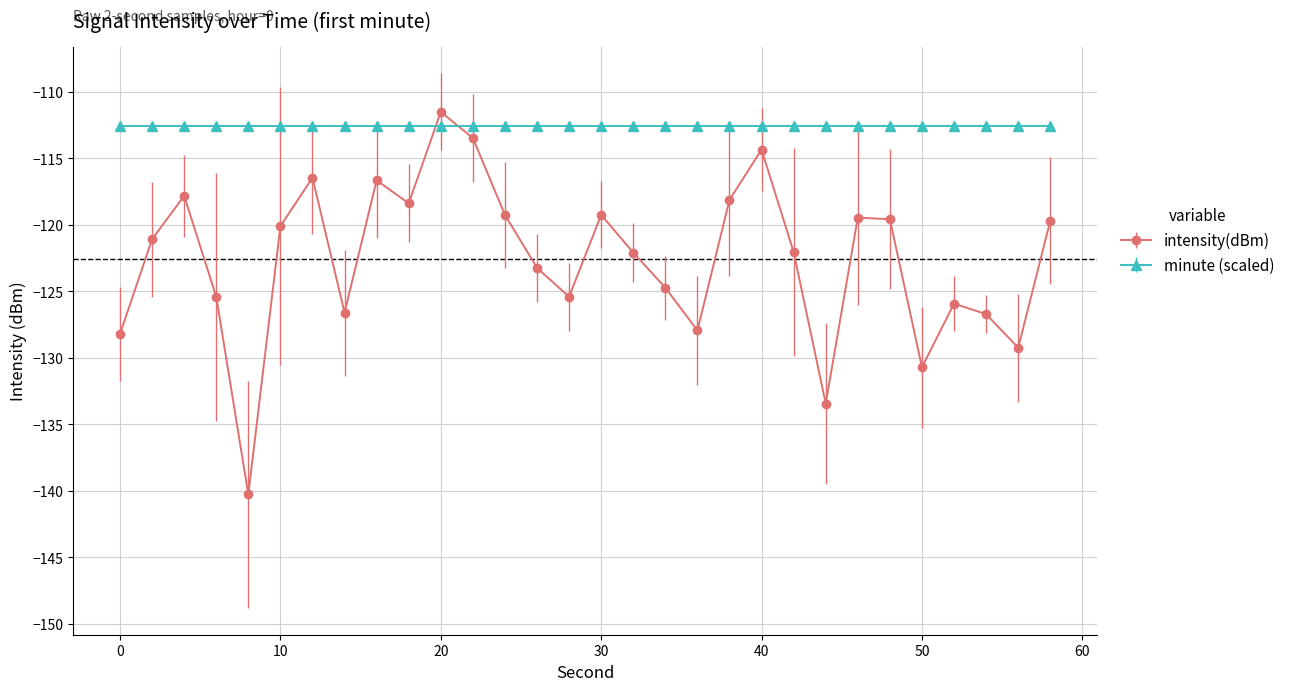

Rank the series by their average value, from lowest to highest.

intensity(dBm), minute (scaled)